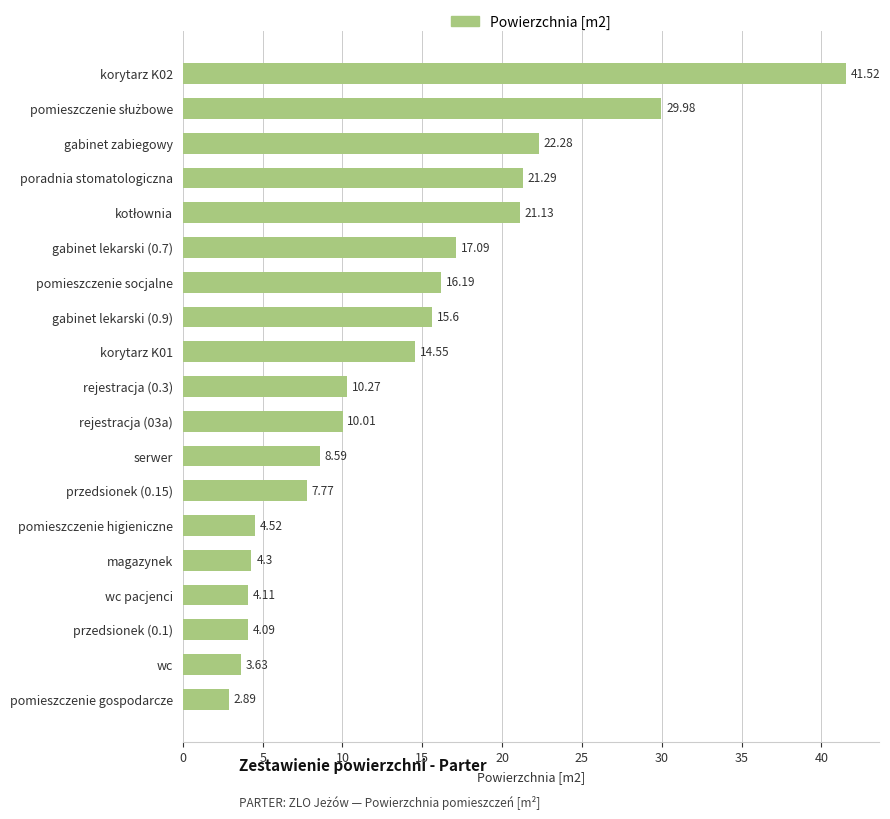

At which label is the value closest to 22?

gabinet zabiegowy